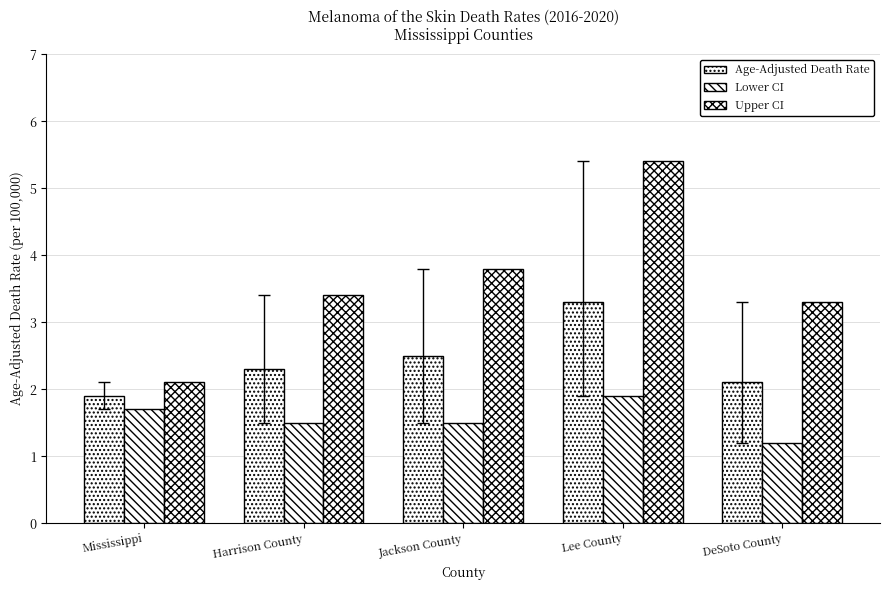

True or false: Lower CI has a value of 2.3 at Jackson County.

False